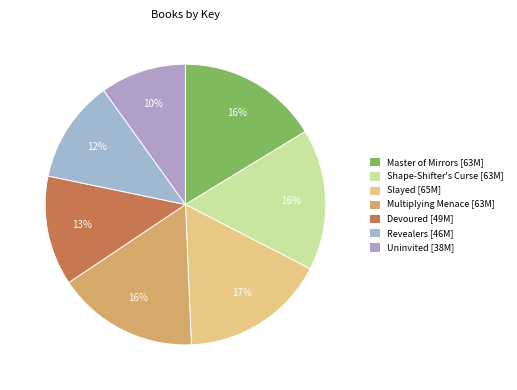

What portion of the pie excludes Multiplying Menace?

83.7%